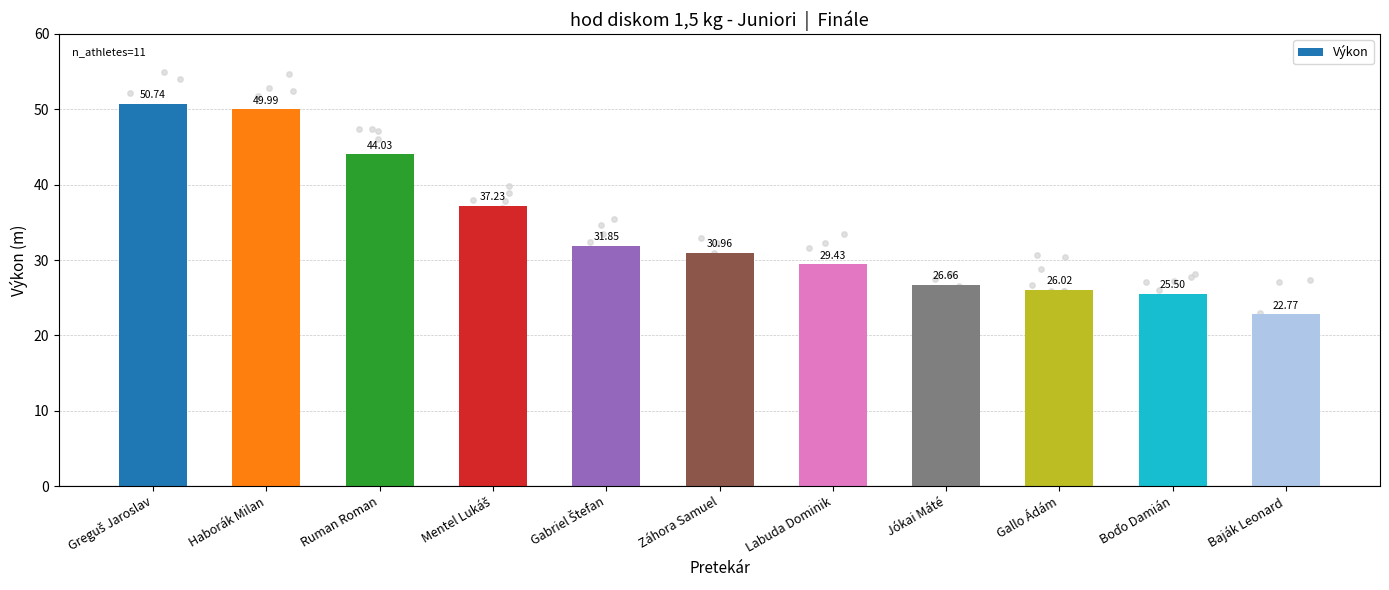

What is the change in value from Greguš Jaroslav to Baják Leonard?

-28.0